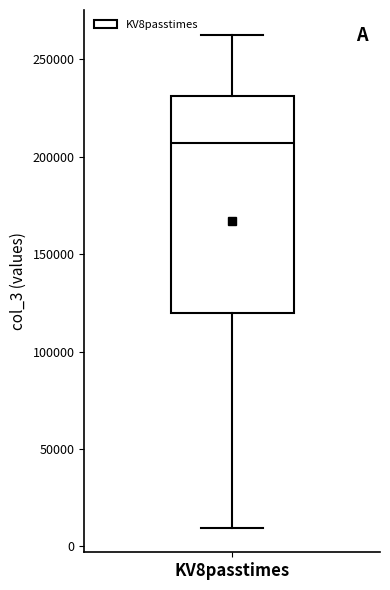

Transcribe this box plot: give where the median line is, the range the box spans, and where the two whiskers end, as read against the y-axis. The values are not printed on the chart, so give them approximately, as read against the axis.

median 205000, box 120000 to 230000, whiskers 10000 to 265000